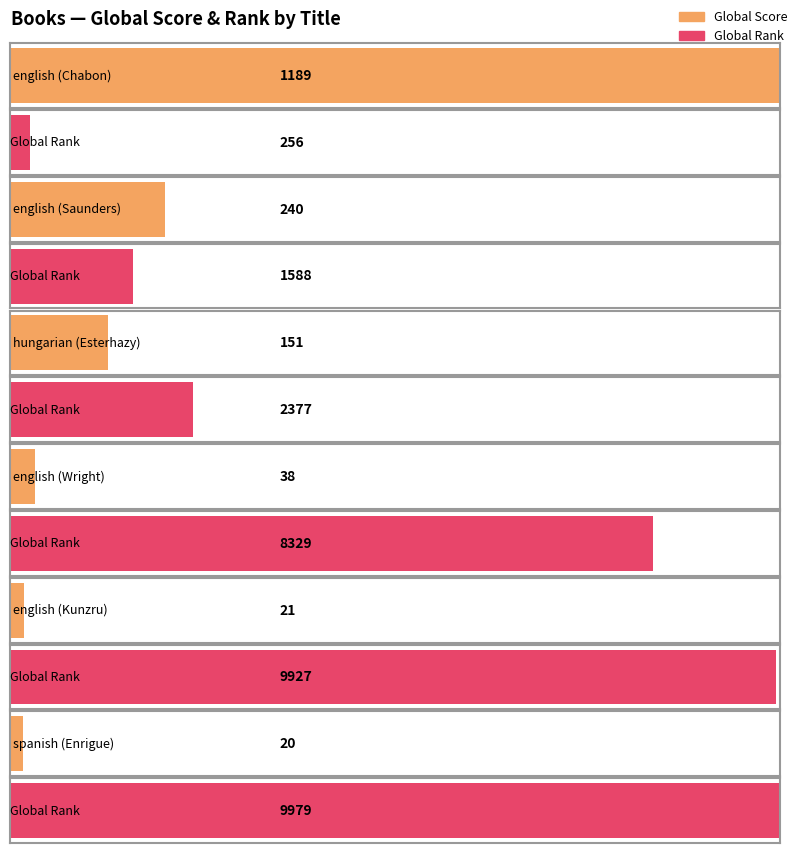

Between english (Kunzru) and spanish (Enrigue), which series saw the biggest shift?

Global Rank